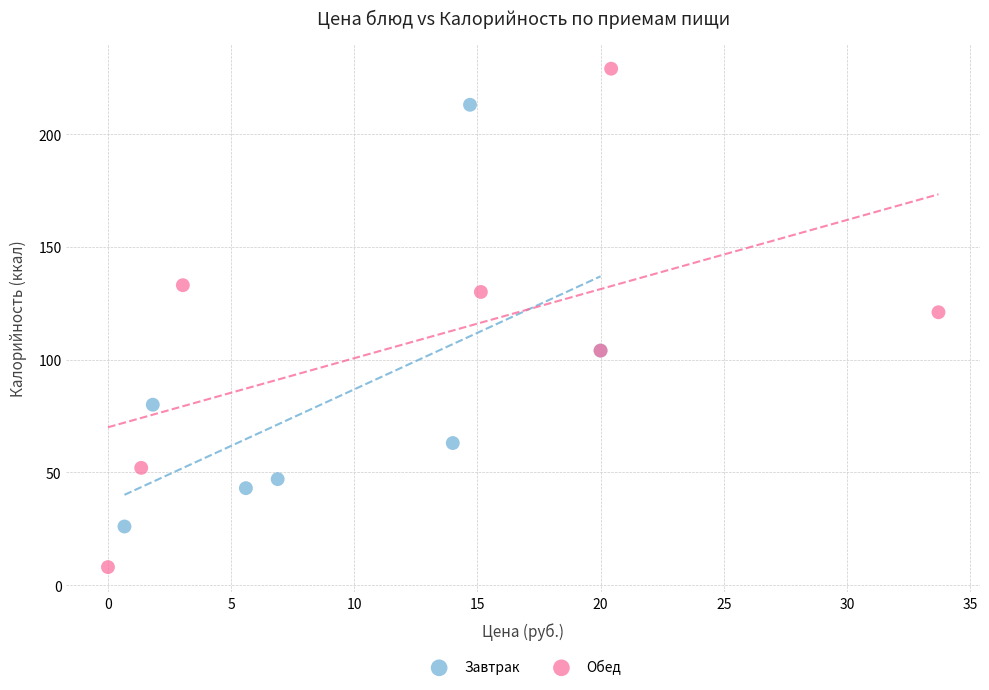

Which series has the largest Y range (max minus min)?

Обед